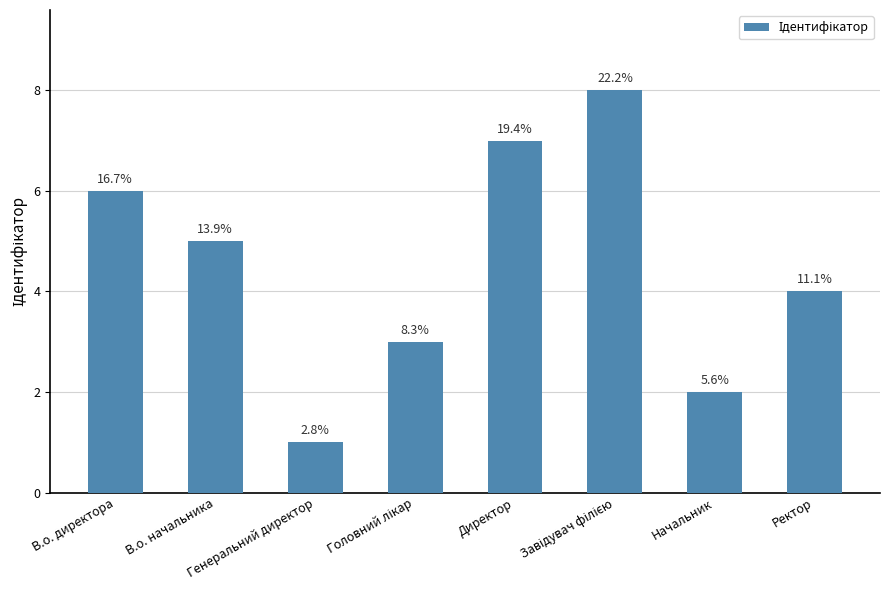

What is the value of the 7th bar from the left?

2